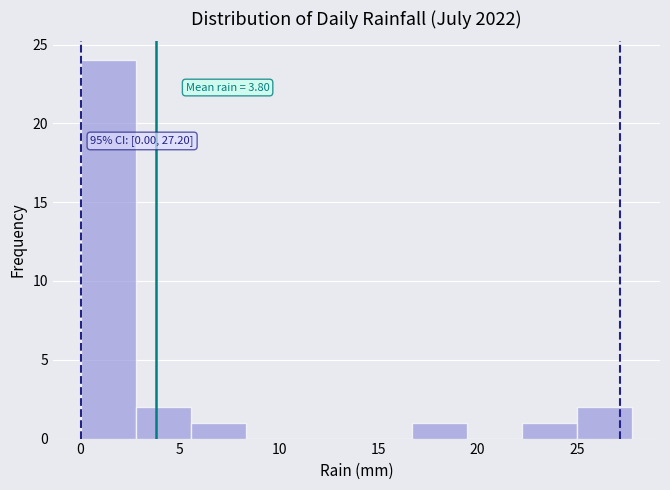

Over which range of the x-axis is the bar tallest?

0.0 to 3.0